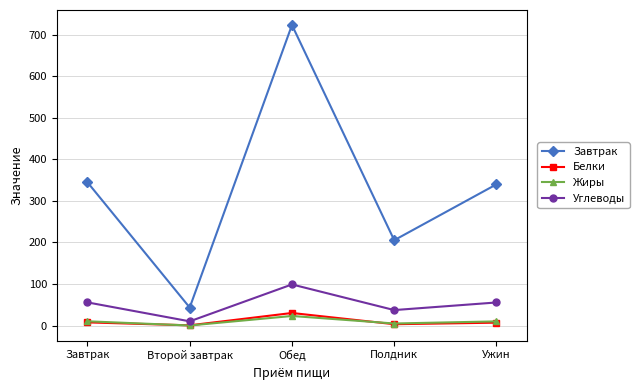

True or false: Жиры and Завтрак cross at least once.

False